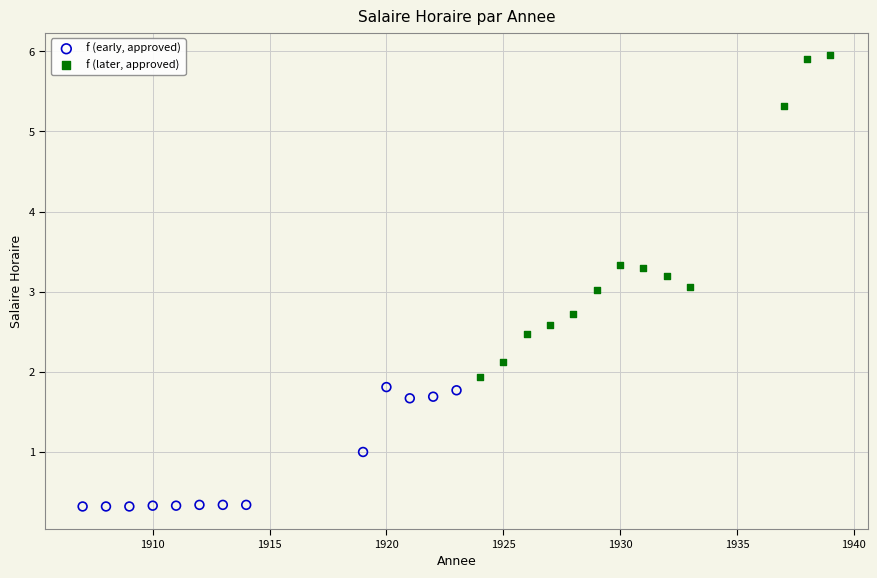

Which series reaches the maximum Y coordinate?

f (later, approved)